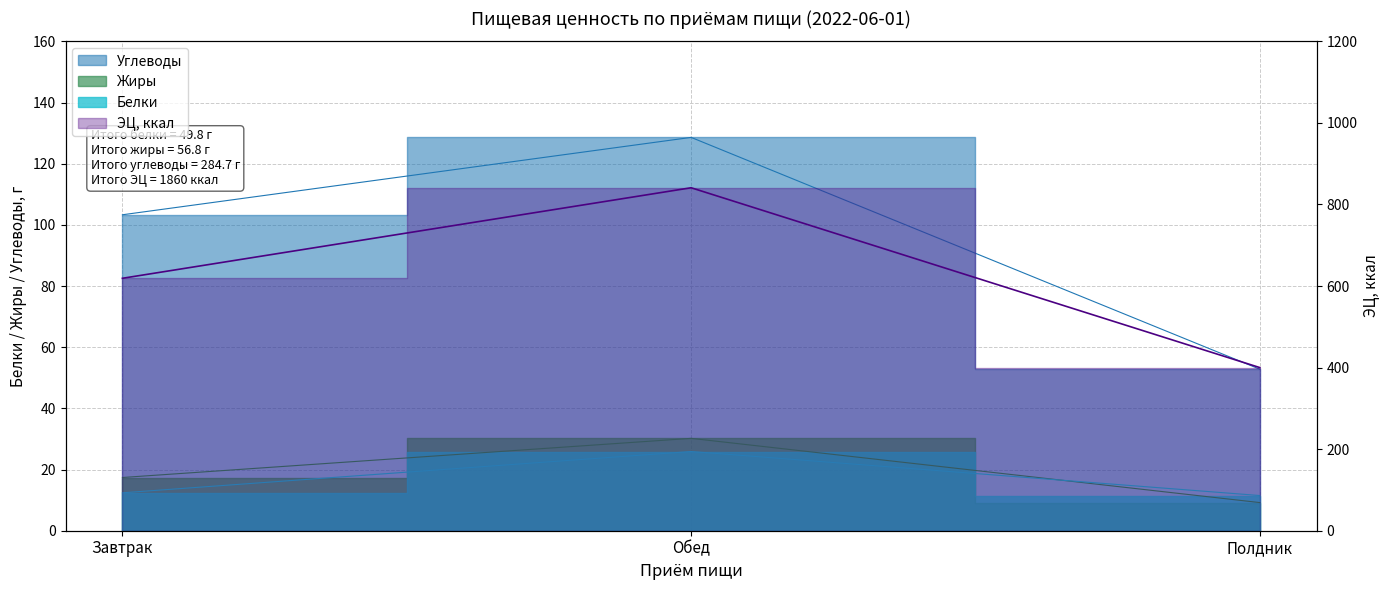

Rank the series at Завтрак from highest to lowest value.

ЭЦ, ккал, Углеводы, Жиры, Белки